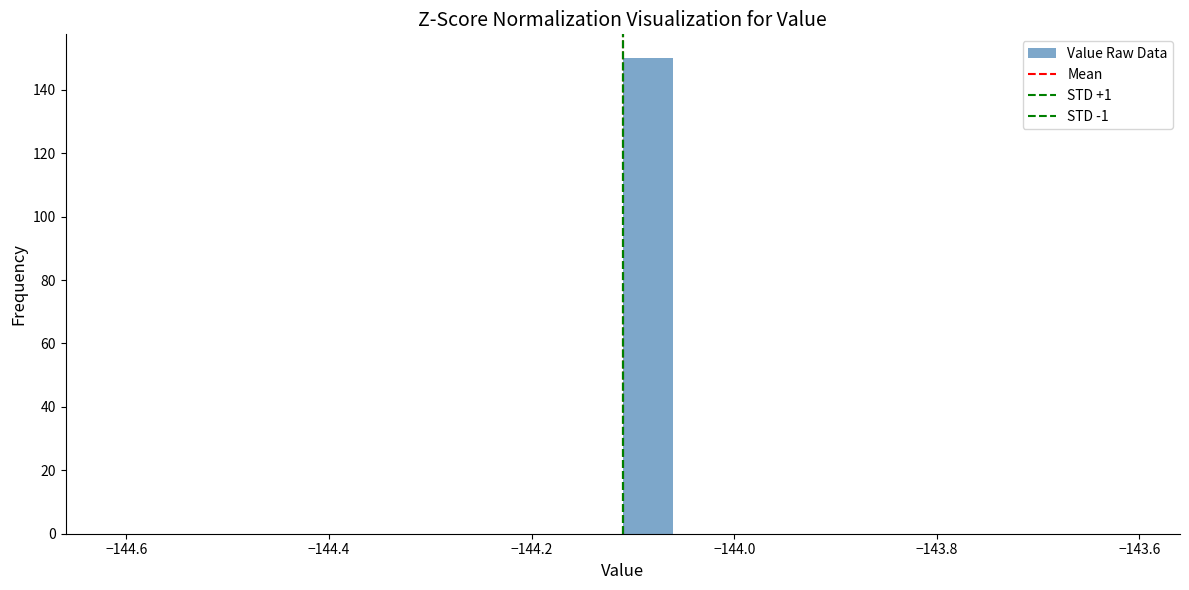

Read against the x-axis, roughly where is the centre of the tallest bar?

-144.08